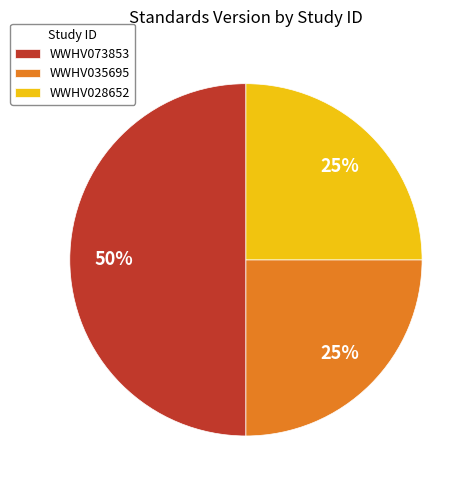

Approximately how many times larger is the value at WWHV035695 compared to WWHV028652?

1.0